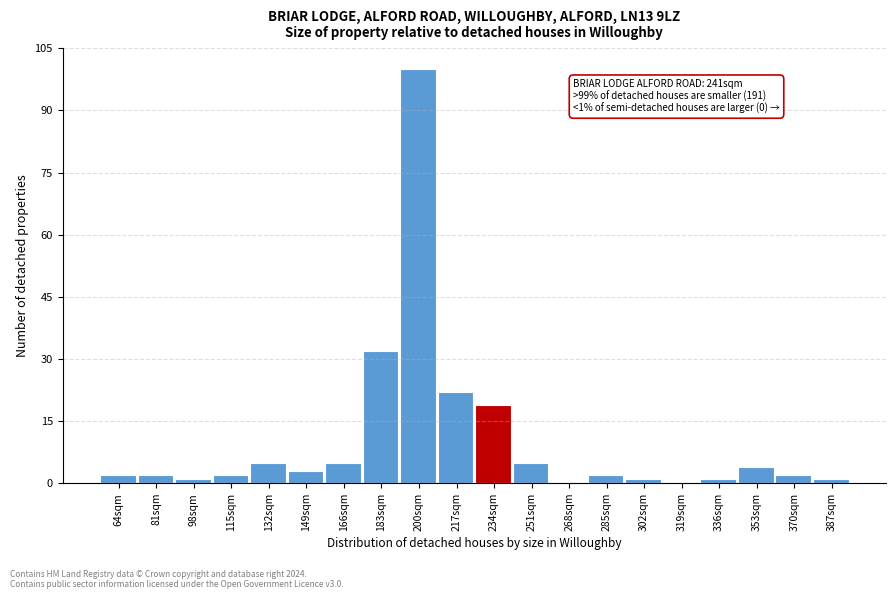

Reading right to left, extract all data points from this chart.

387sqm=1	370sqm=2	353sqm=4	336sqm=1	319sqm=0	302sqm=1	285sqm=2	268sqm=0	251sqm=5	234sqm=19	217sqm=22	200sqm=100	183sqm=32	166sqm=5	149sqm=3	132sqm=5	115sqm=2	98sqm=1	81sqm=2	64sqm=2